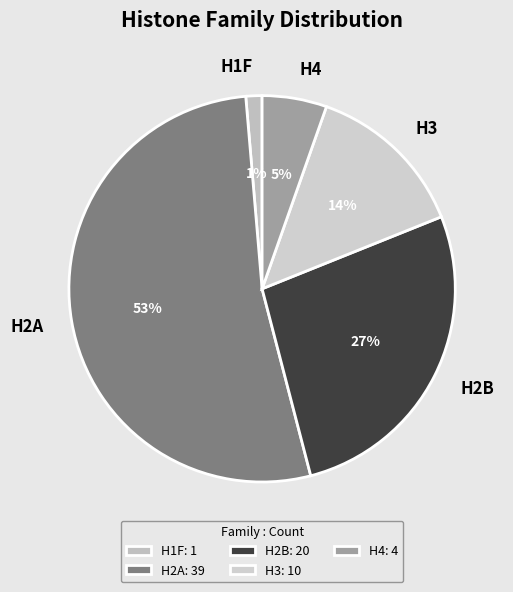

Which slice is the smallest?

H1F